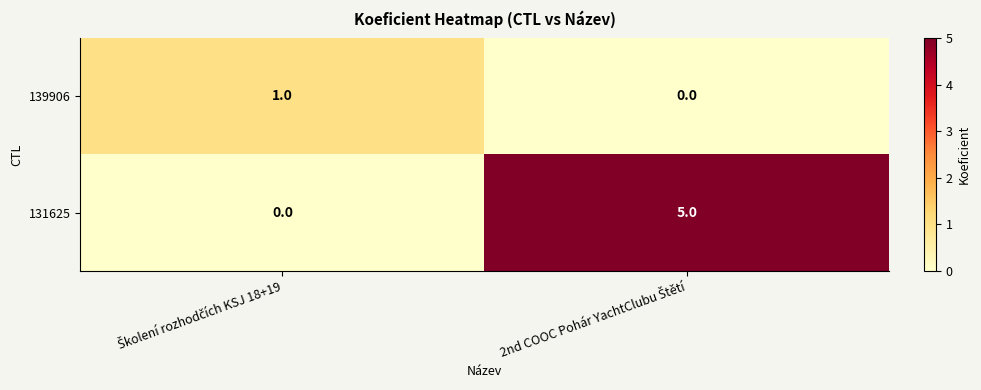

What is the sum of all 131625 values?

5